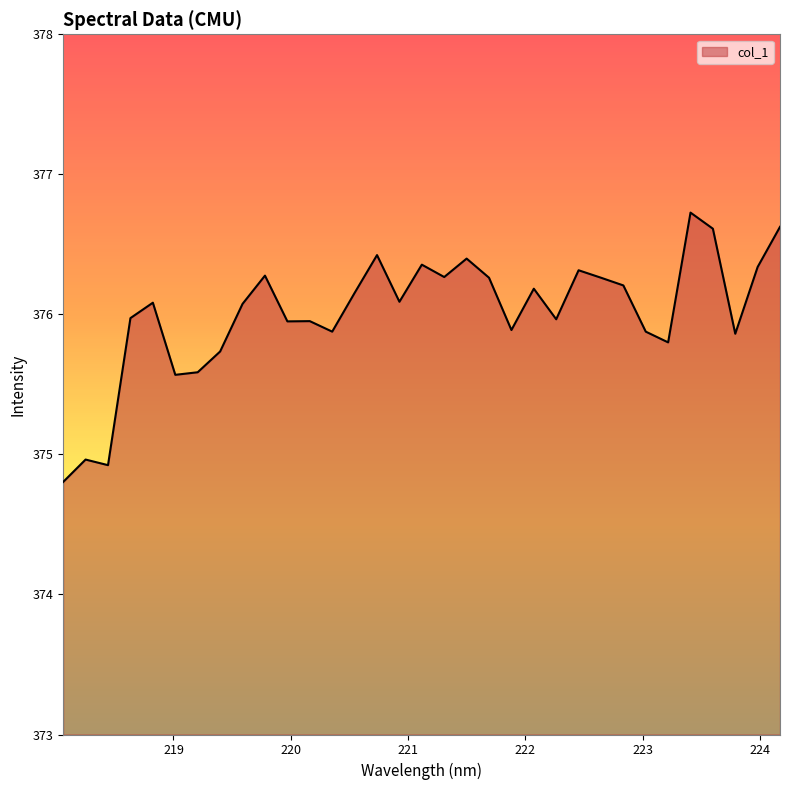

What is the minimum value shown in the chart?

374.8